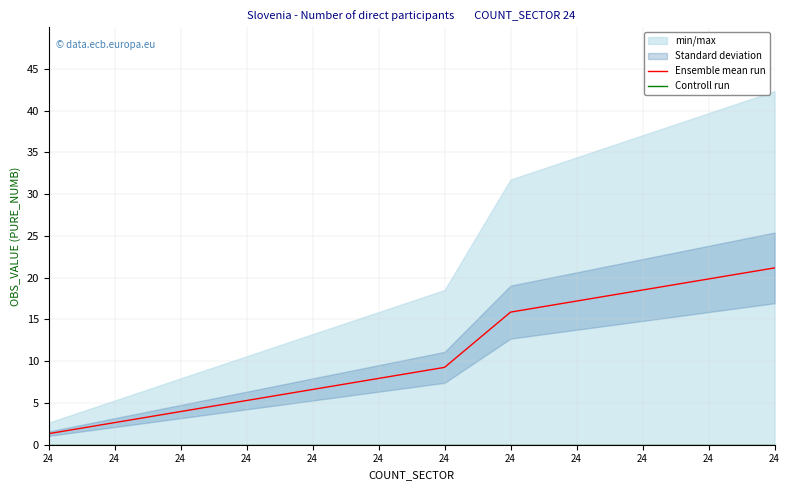

At which category is the sum across all series the highest?

24